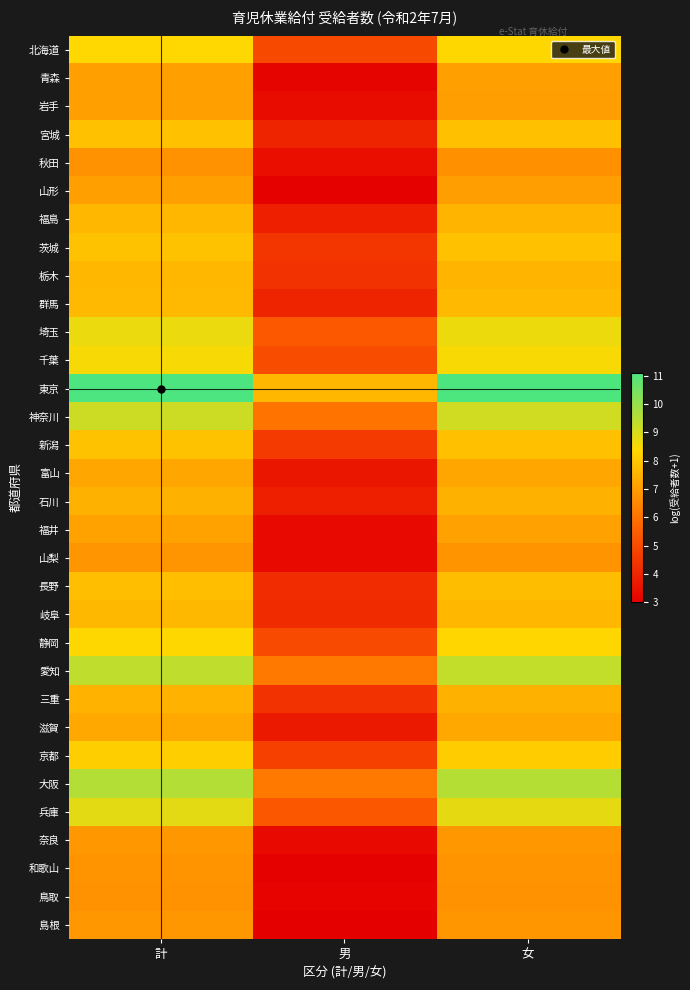

Which category has the highest value across all series?

計